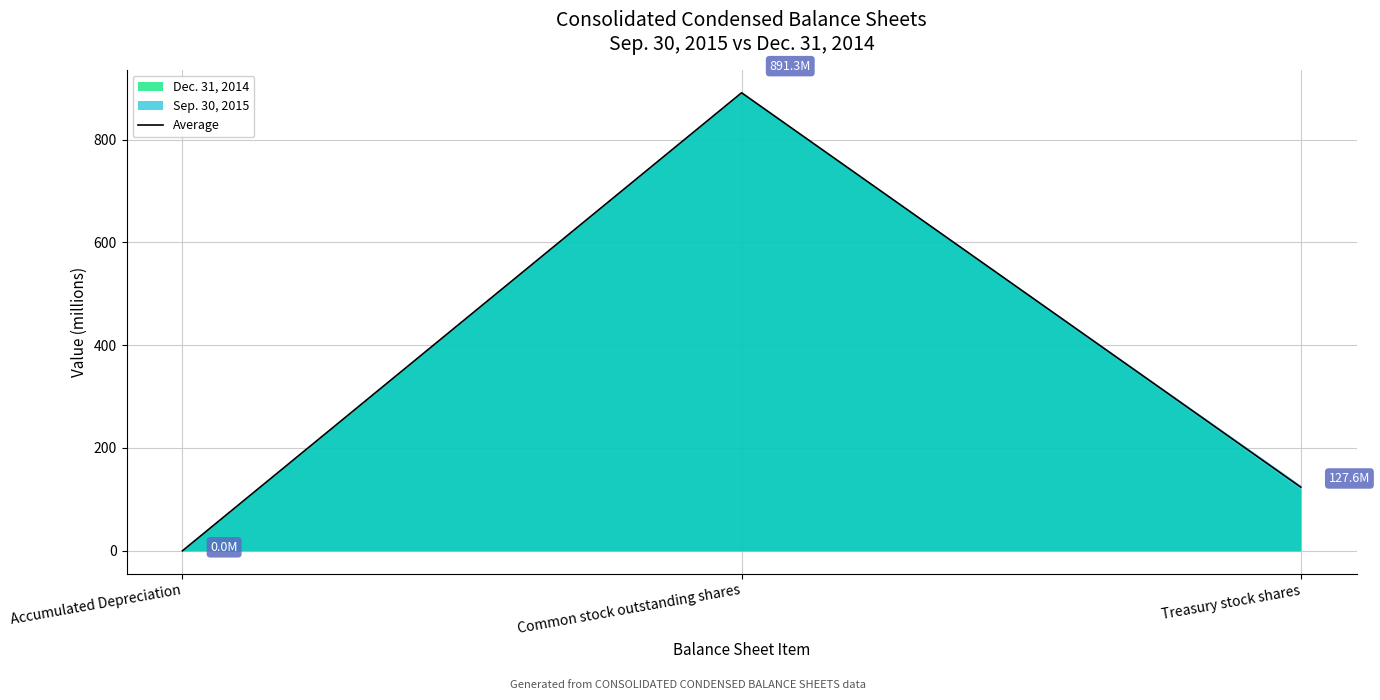

Which has a higher value, Treasury stock shares or Common stock outstanding shares?

Common stock outstanding shares